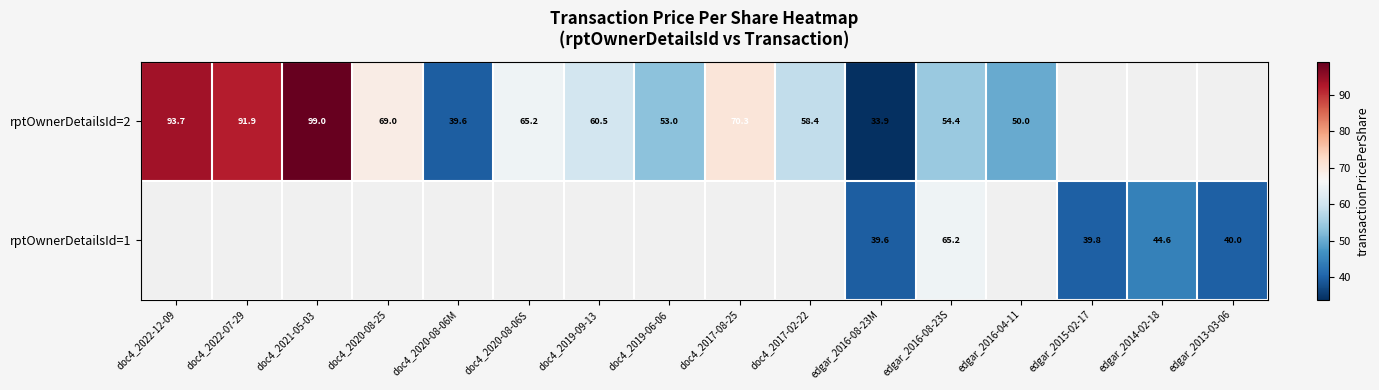

The value of rptOwnerDetailsId=2 at edgar_2016-04-11 is 21.1. True or false?

False